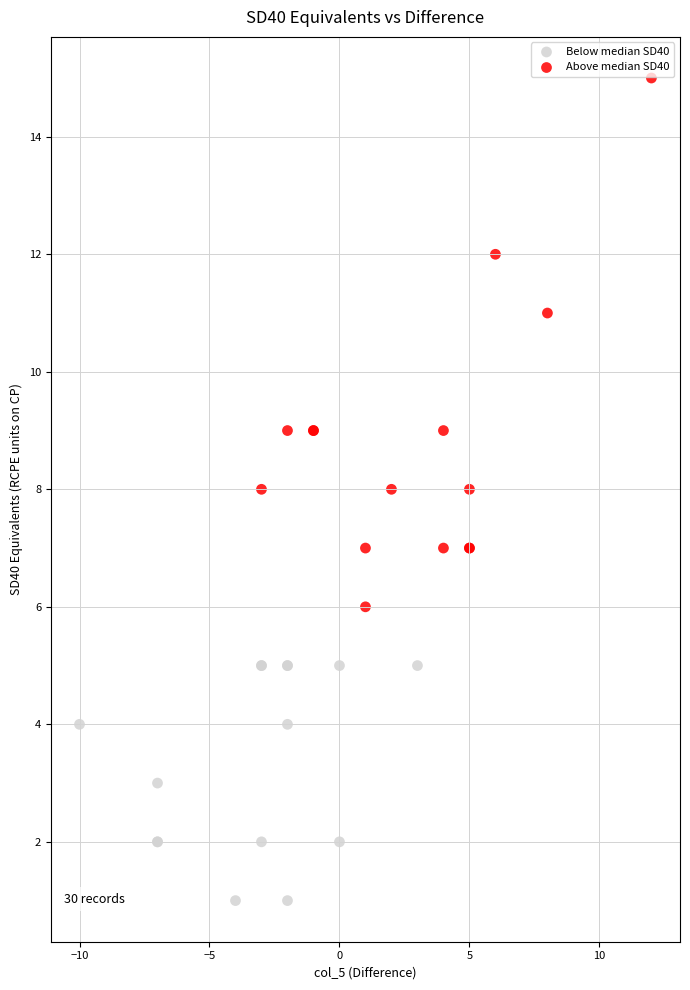

Which series reaches the maximum Y coordinate?

Above median SD40